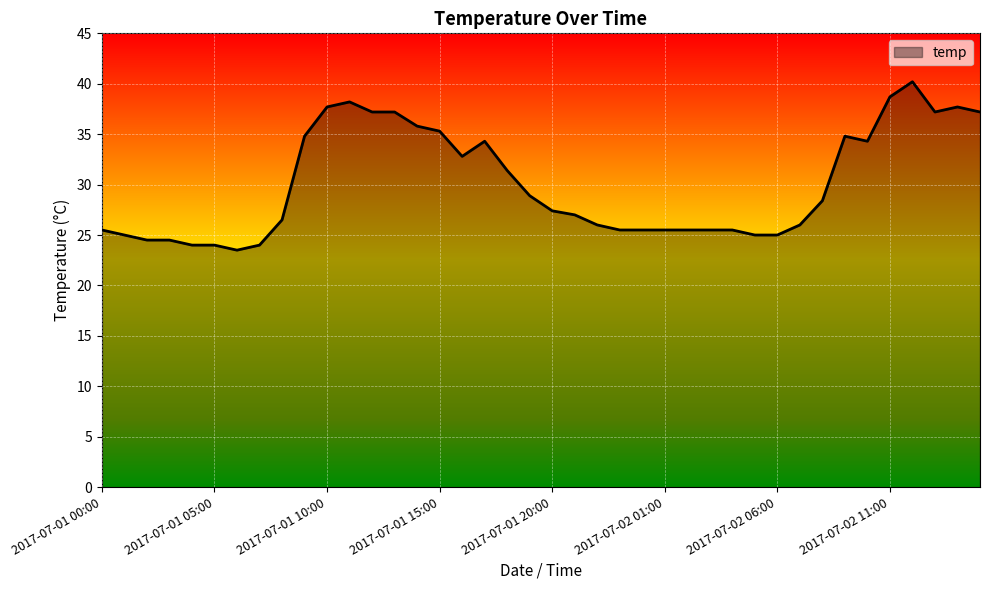

What is the difference between the maximum and minimum values?

16.7